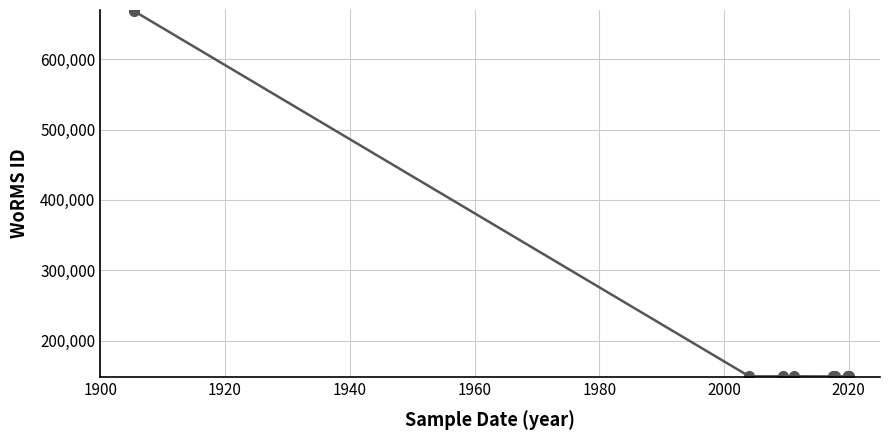

Is it true that the value at 1960 is 62852?

False